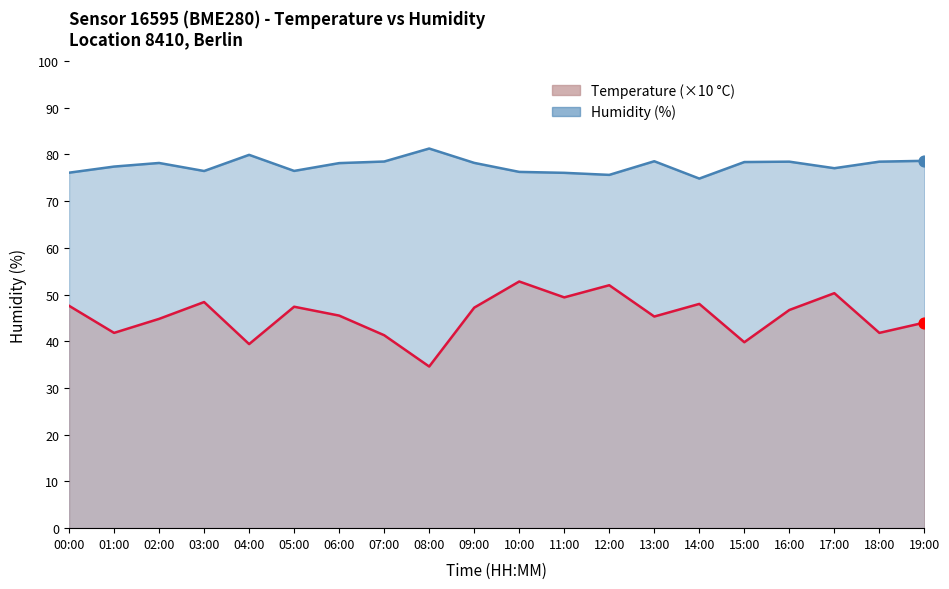

Is the value of humidity at 18:00 greater than the value of temperature at 08:00?

Yes